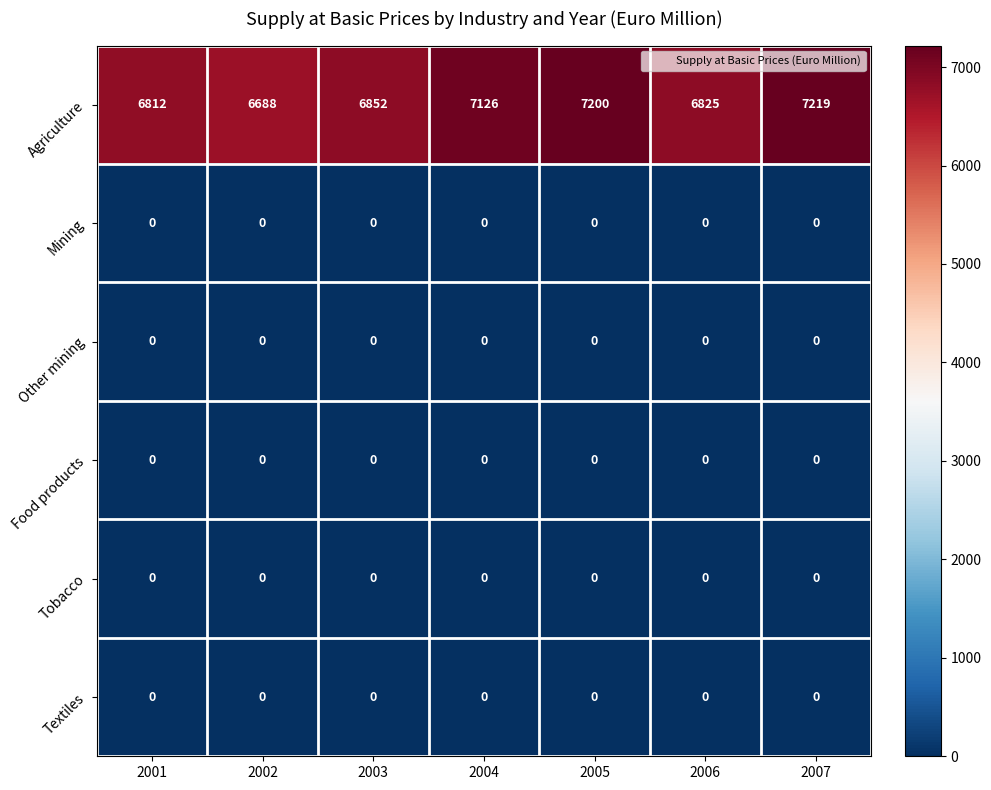

What is the total value across all series at 2007?

7219